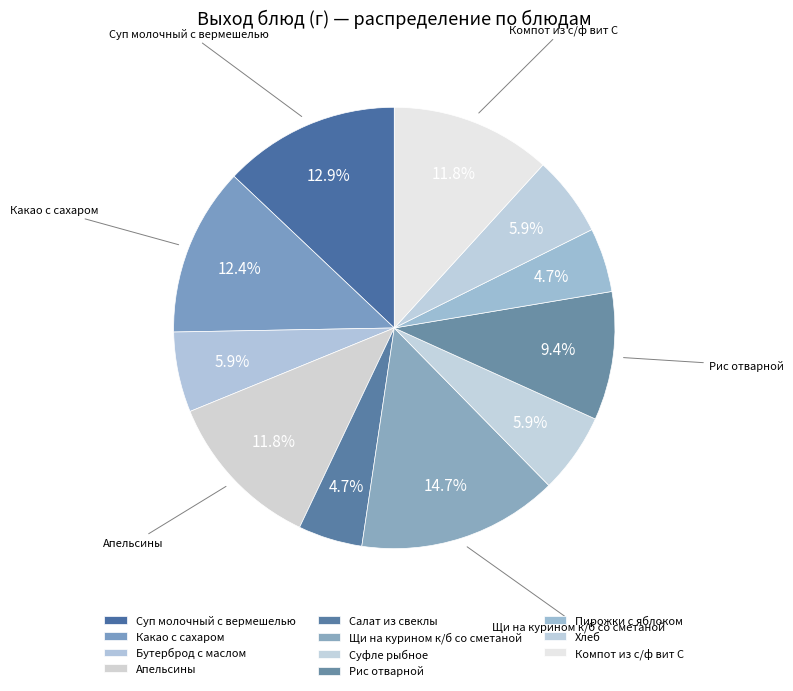

To the nearest percent, what portion does Суфле рыбное represent?

6%